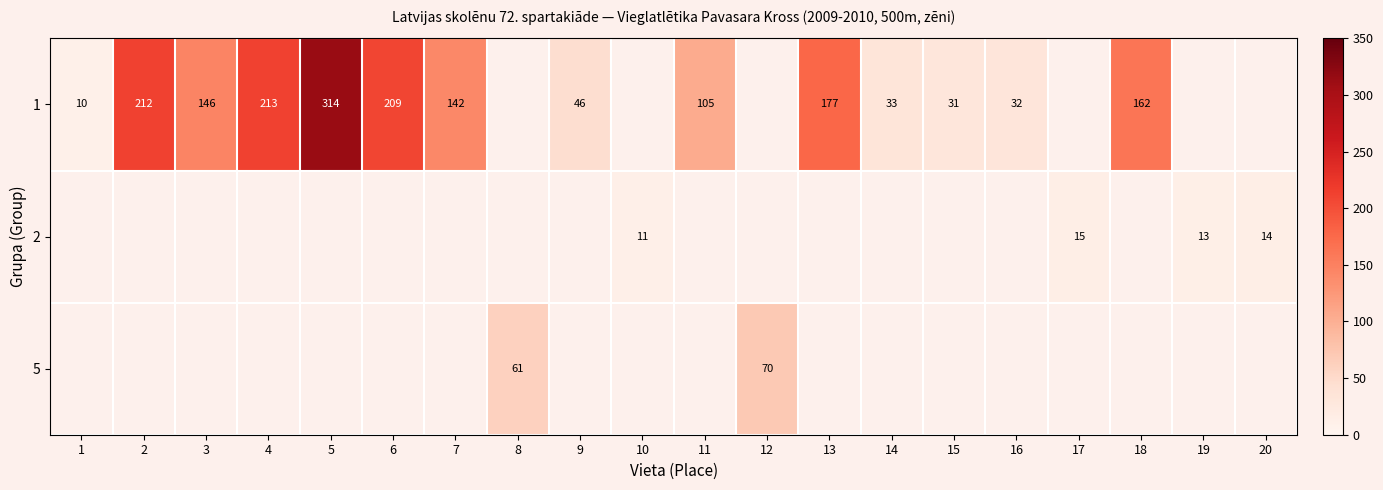

True or false: 1 has a value of 252 at 13.

False